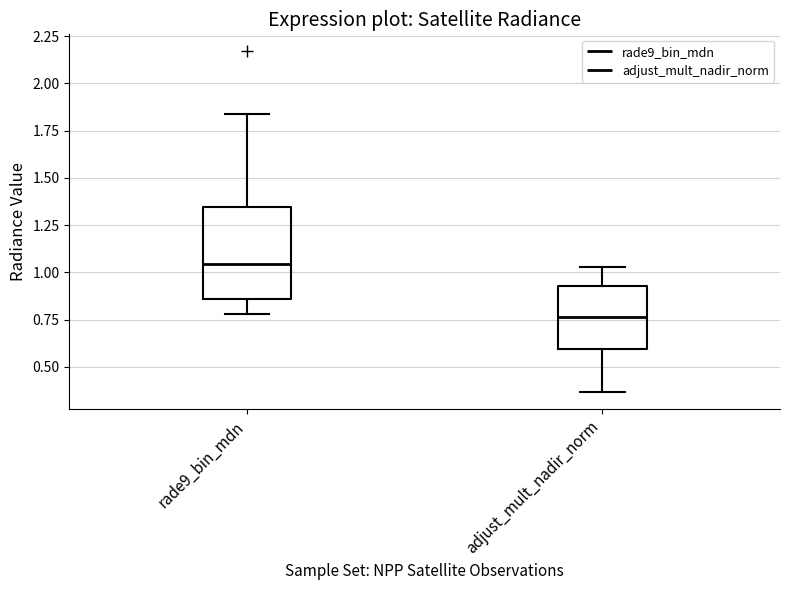

Which box is the tallest, from its lower edge to its upper edge?

rade9_bin_mdn